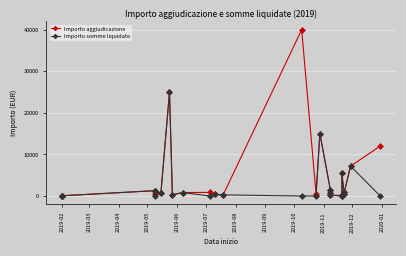

At which category does Importo somme liquidate reach its first local peak?

2019-05